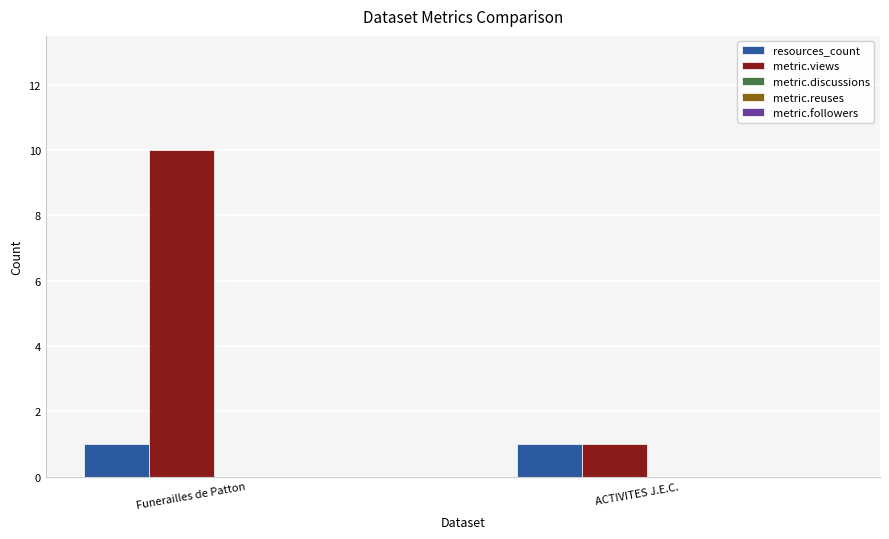

Rank the series by their maximum value, from lowest to highest.

resources_count, metric.views